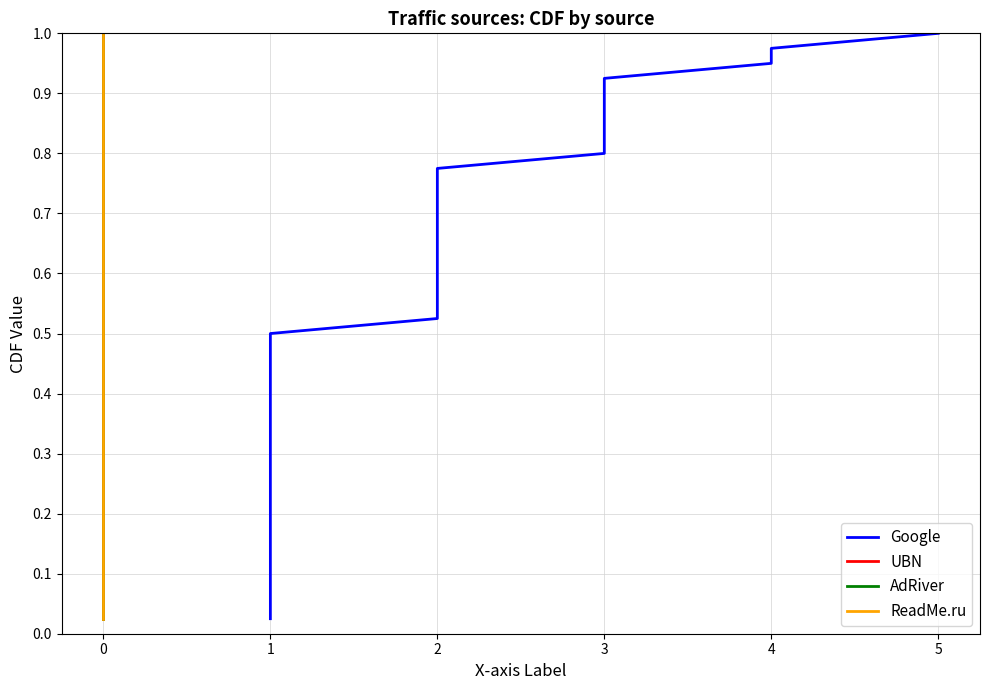

At which label is AdRiver closest to 0?

−1